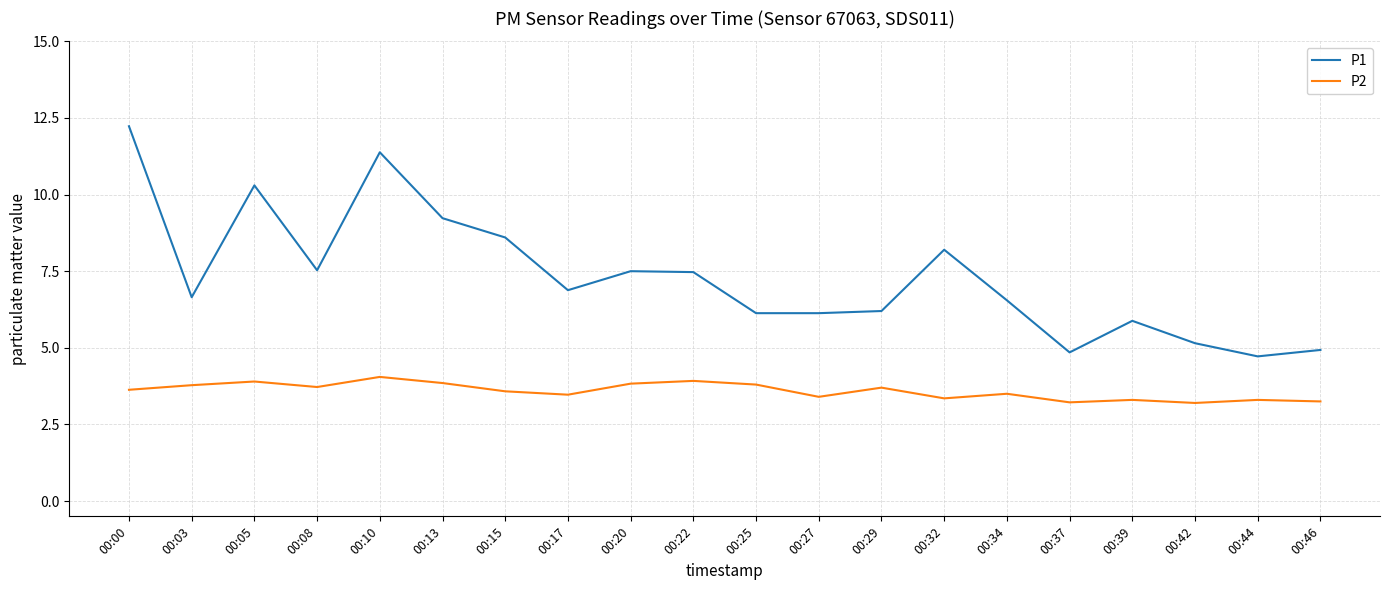

Which series has the largest total across all categories?

P1